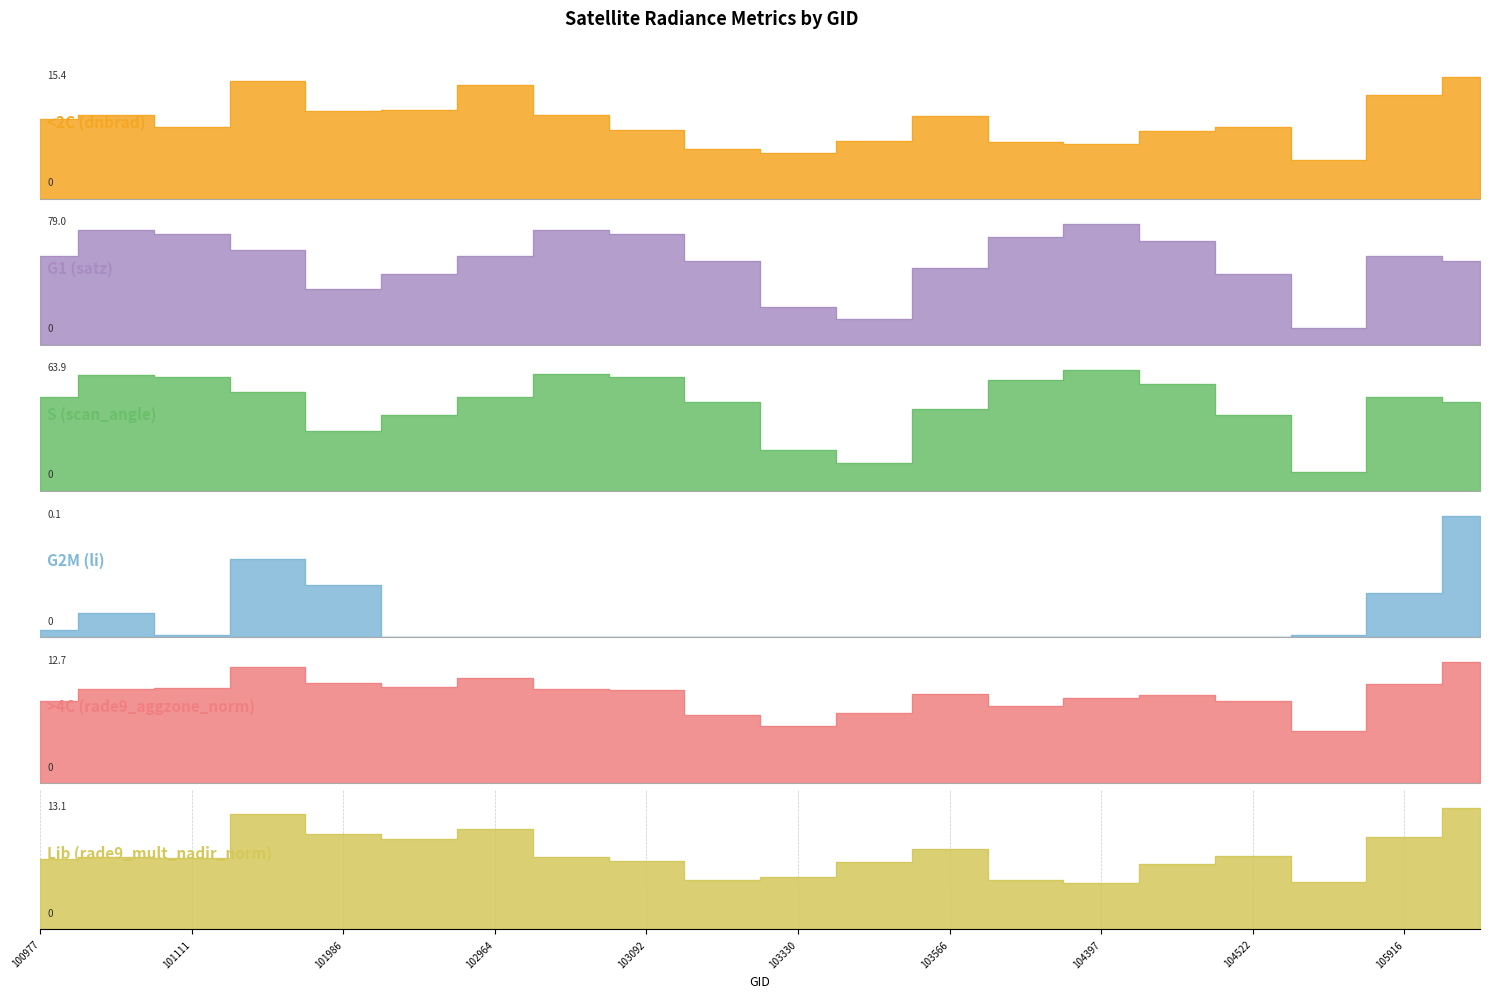

In G2M (li), how many points are higher than both neighbors (excluding endpoints)?

3